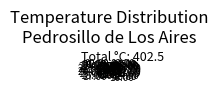

Count the number of slices in the pie.

24